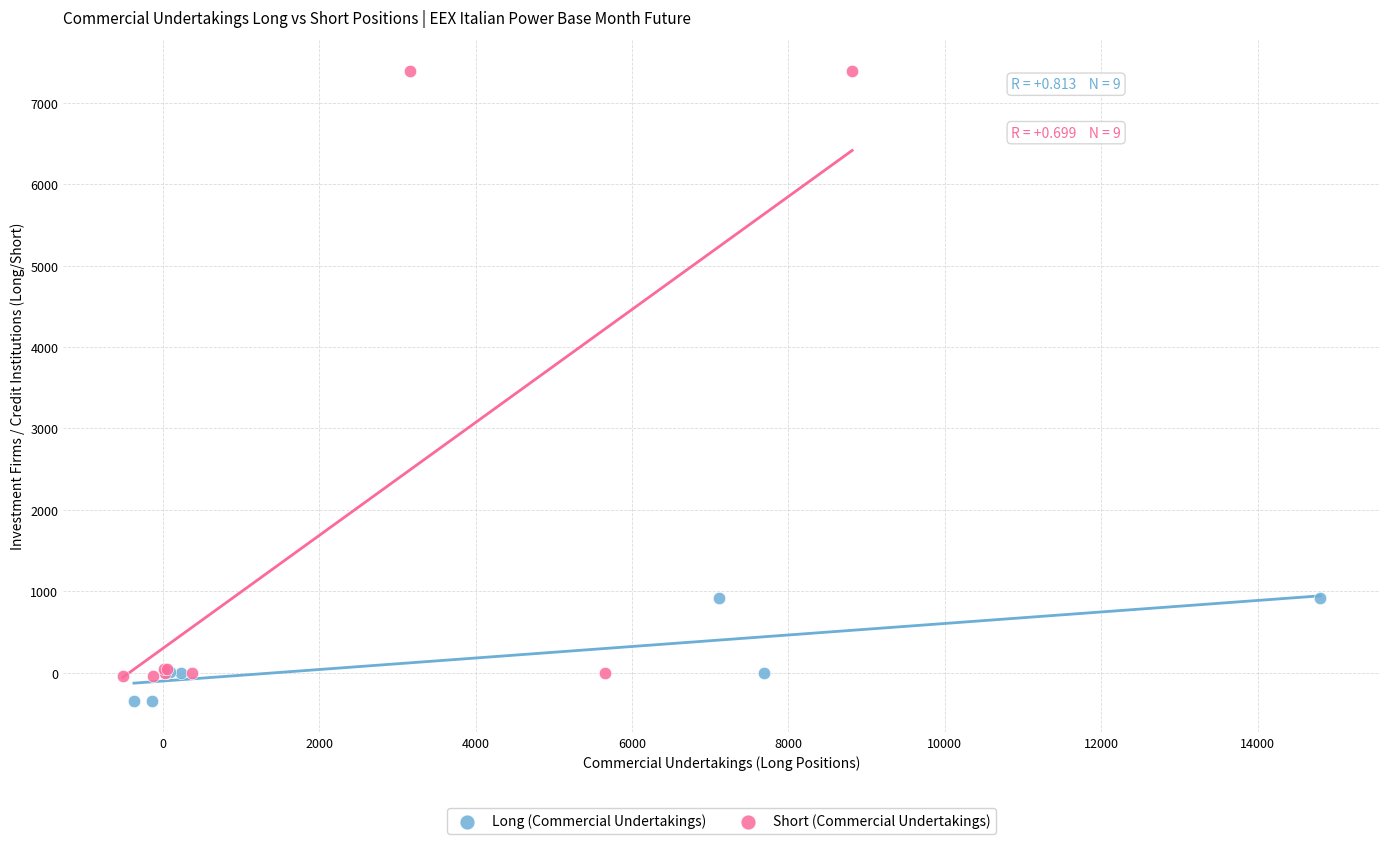

What are all the series names shown in the legend?

Long (Commercial Undertakings), Short (Commercial Undertakings)